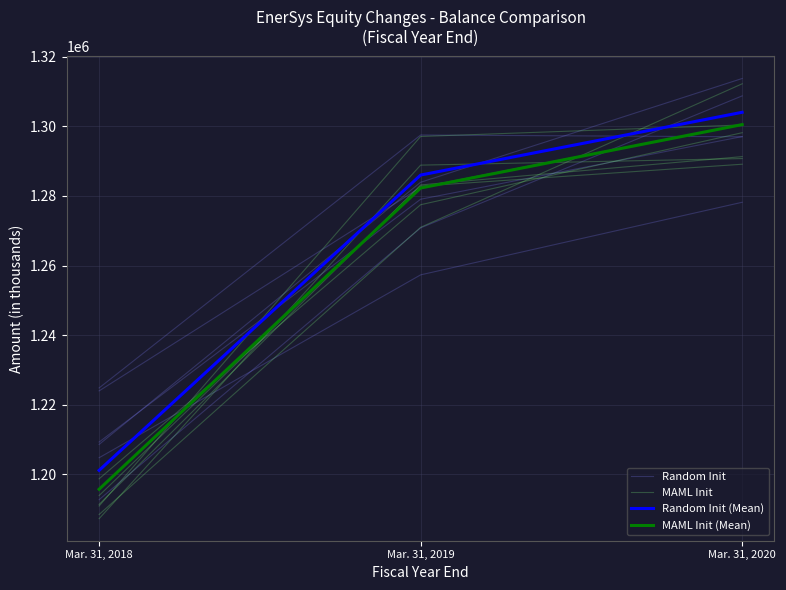

Reading left to right, list all the values displayed in this chart.

Random Init: 1208561.7	1283943.0	1313777.3
MAML Init: 1188410.8	1270988.6	1312250.2
Random Init (Mean): 1201111.0	1286017.0	1304062.0
MAML Init (Mean): 1195675.0	1282287.0	1300525.0